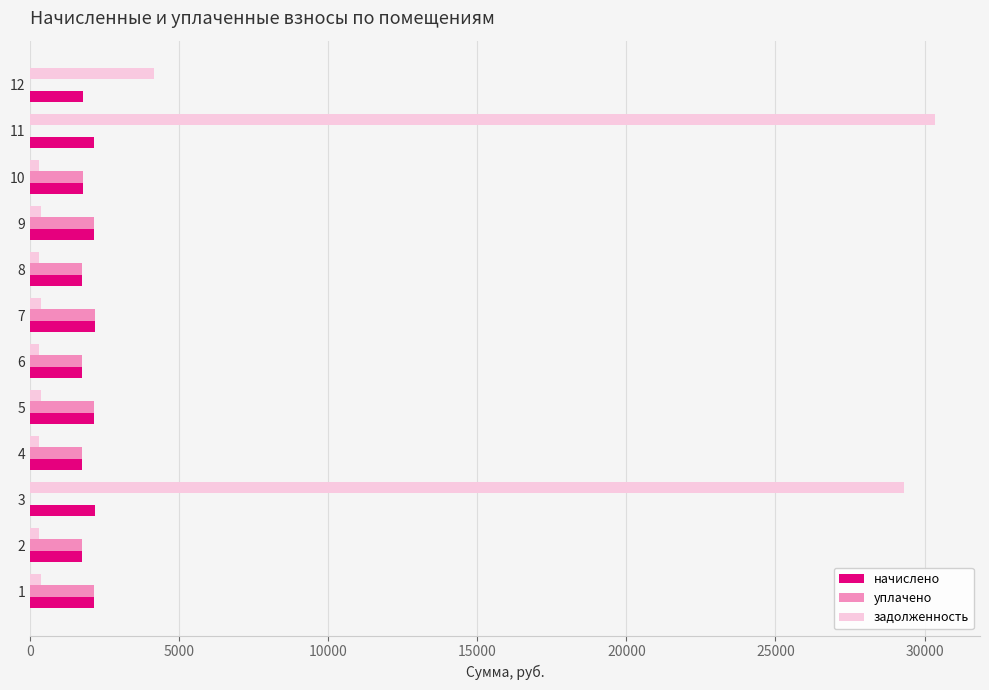

How many data points does each series have?

12